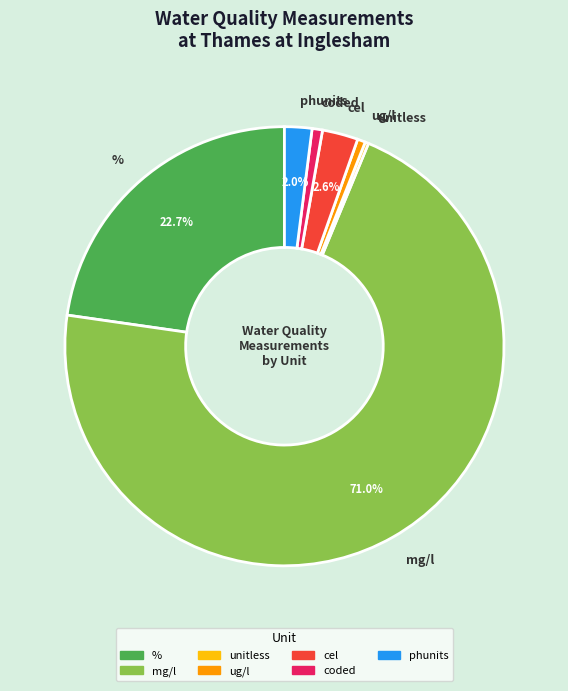

Combined, what portion of the pie is cel and mg/l?

73.6%